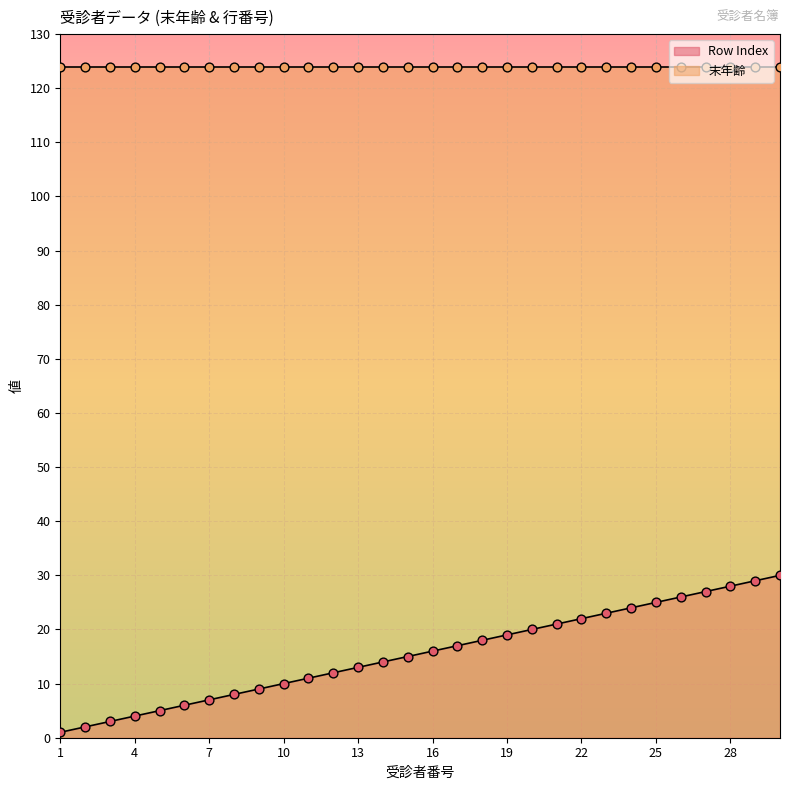

Approximately how many times larger is the value at 30 compared to 29?

1.0